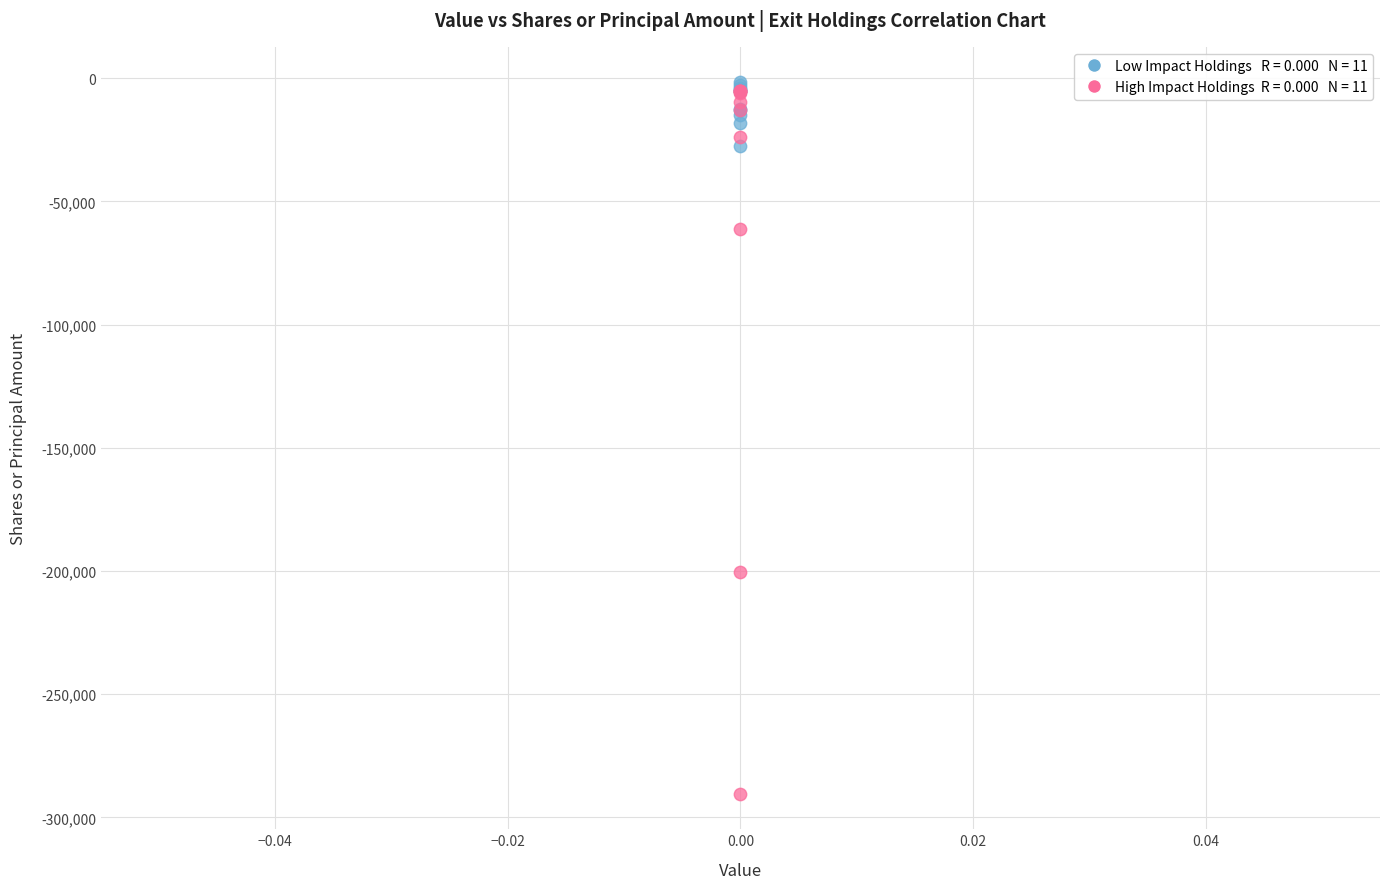

Across all series, what Y value is closest to -146014?

-200570